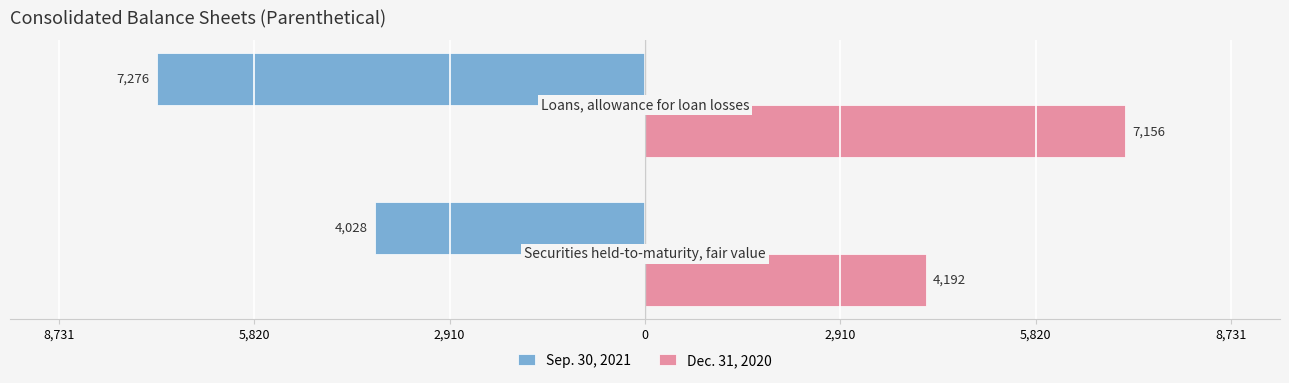

What is the value of the Dec. 31, 2020 bar at the 2nd from the left?

7156